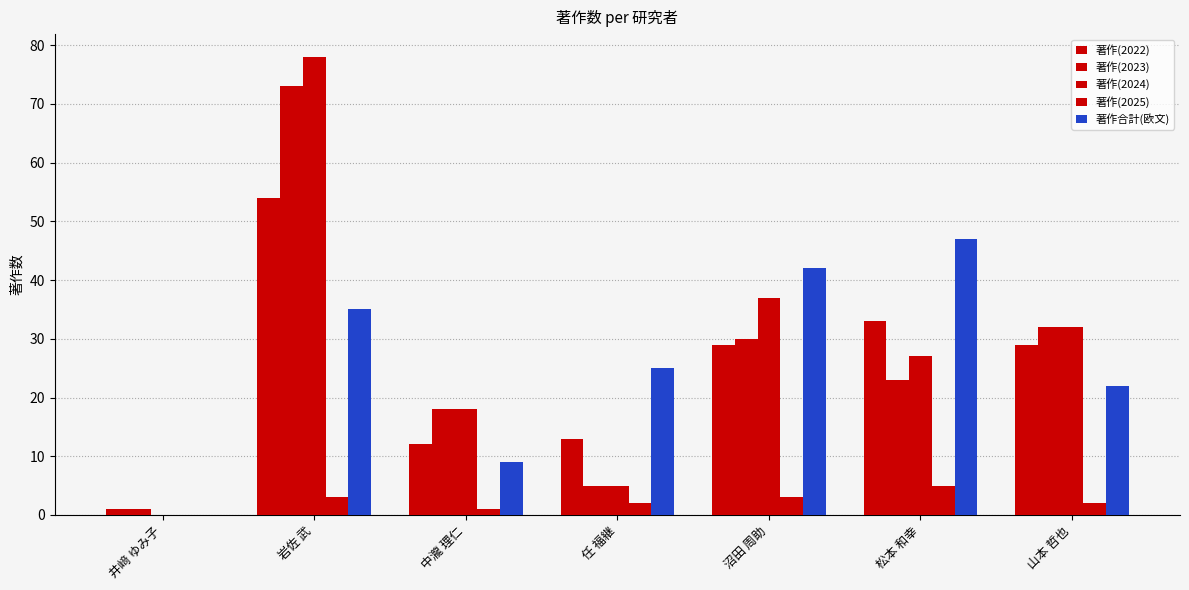

How many values in 著作(2024) are above zero?

6